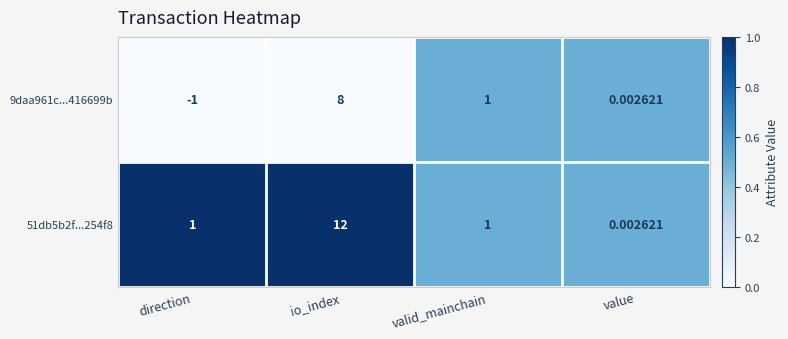

Where is 9daa961c...416699b nearest to the value 3?

valid_mainchain